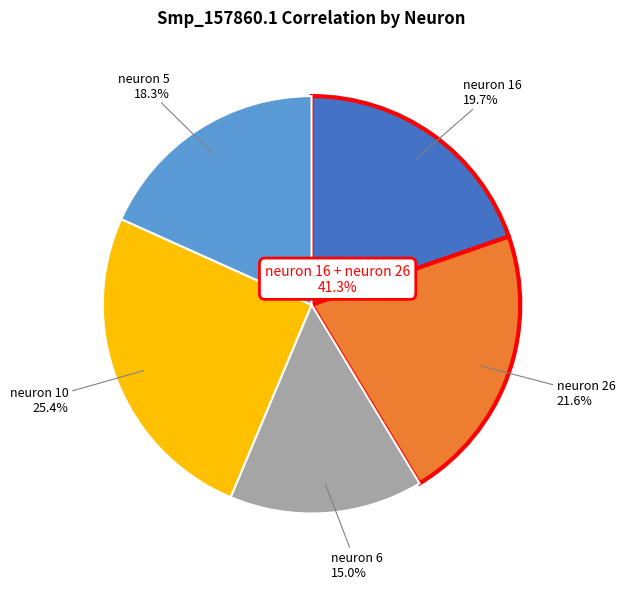

Is there any slice that represents more than half of the pie?

No